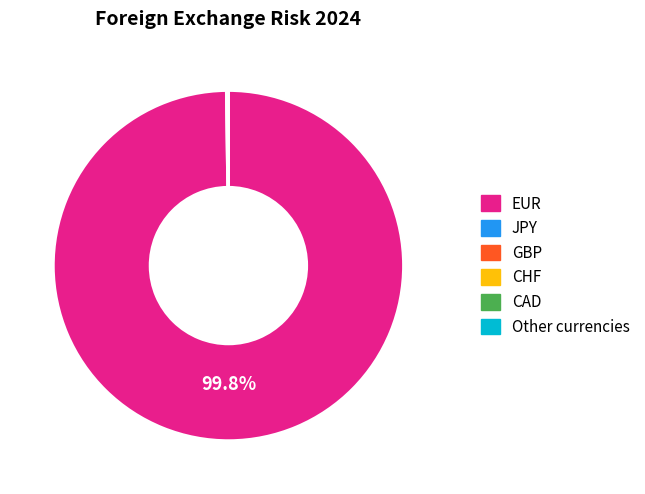

To the nearest percent, what is the difference between the largest and smallest slice percentages?

100%